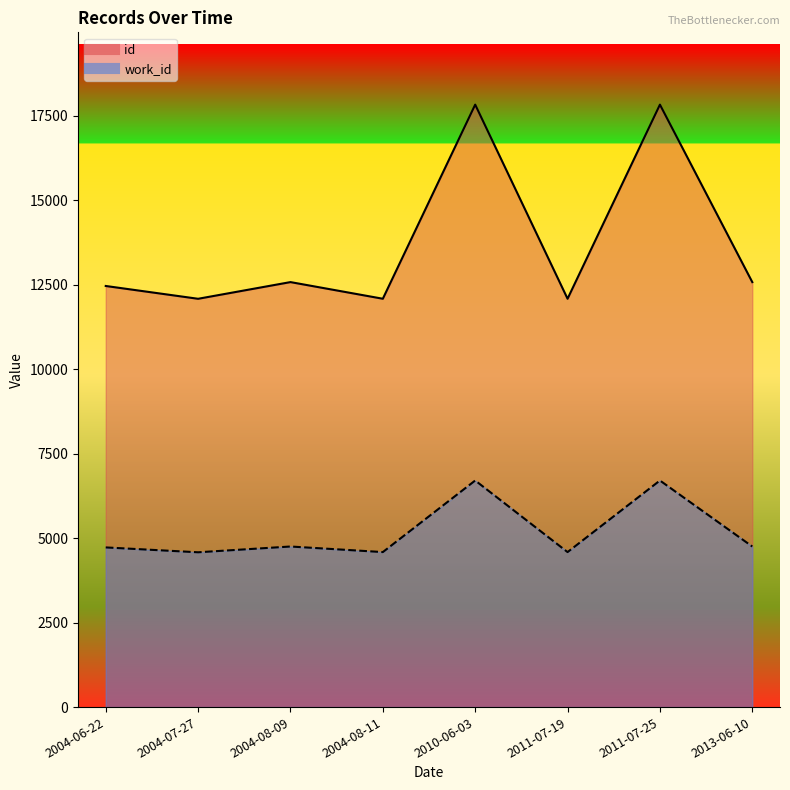

True or false: work_id and id cross at least once.

False